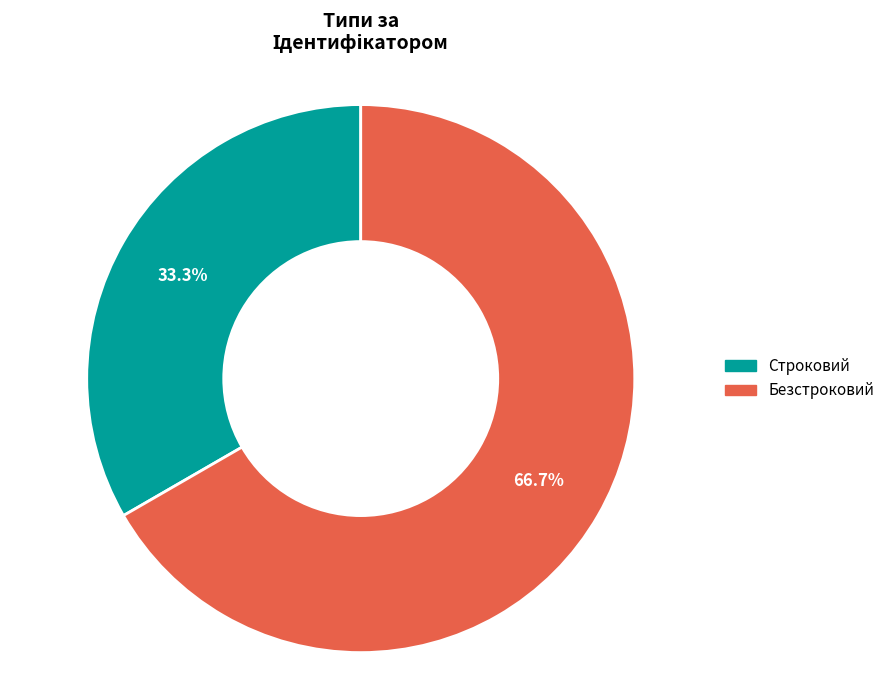

Which category has the smallest portion of the pie?

Строковий